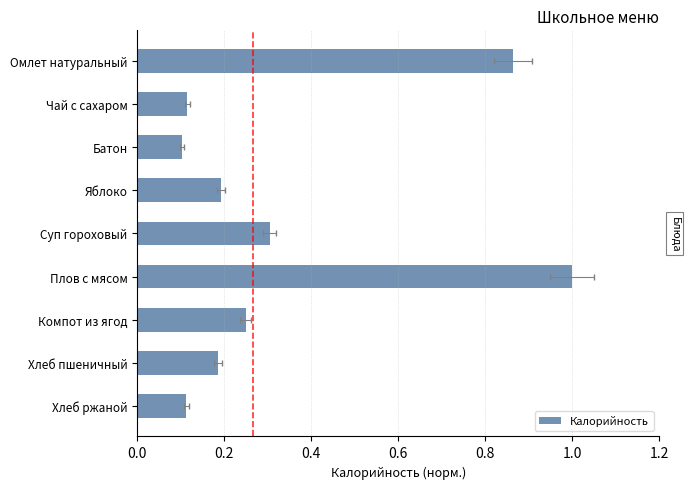

True or false: the data shows 0.5 at Суп гороховый.

False